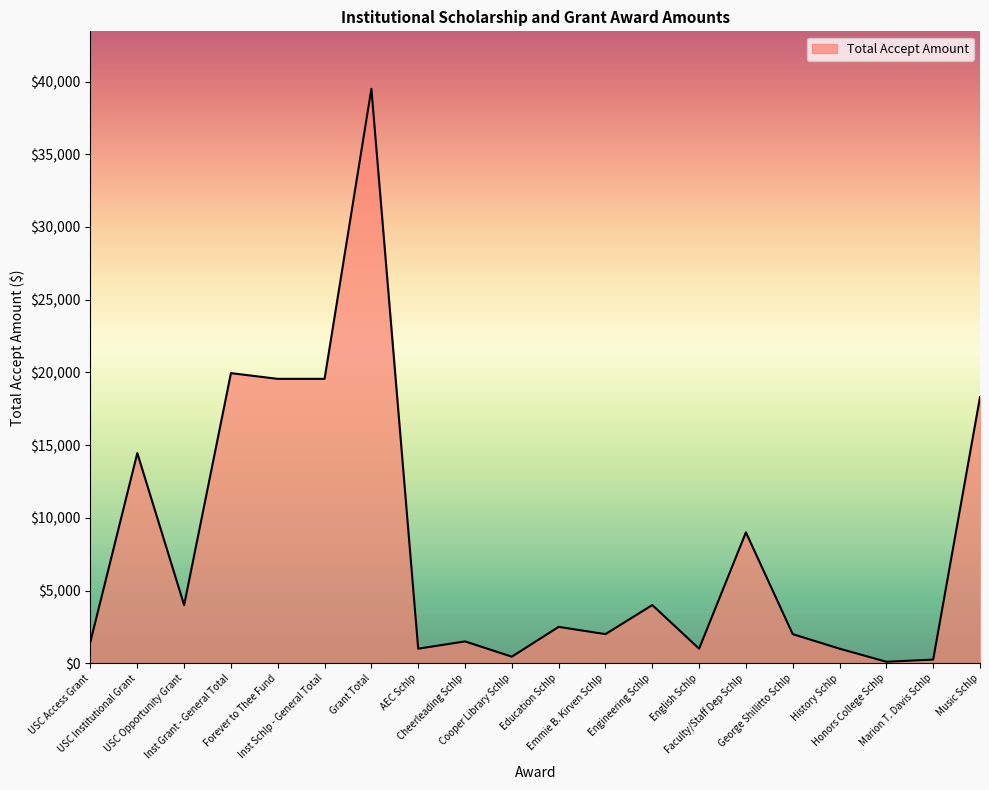

What is the difference between the maximum and minimum values?

39407